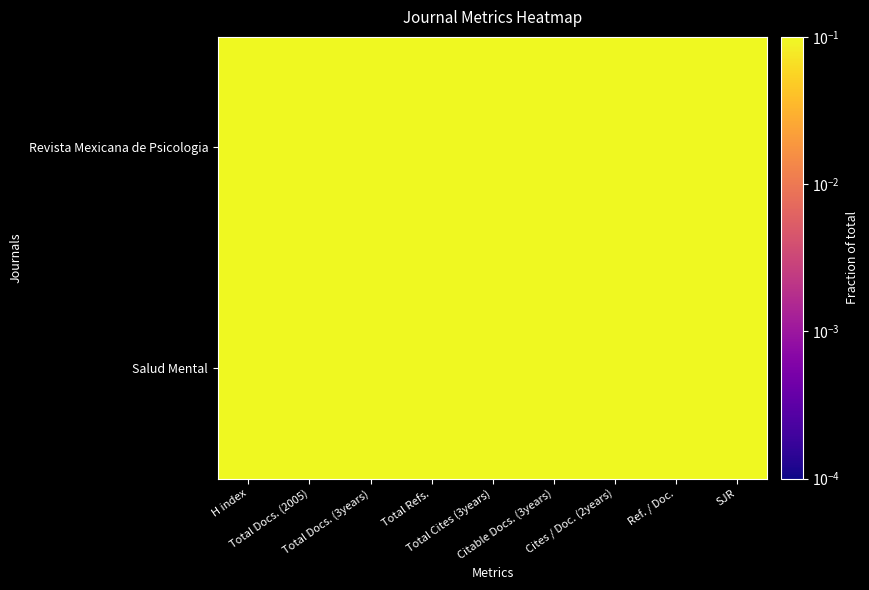

At H index, list the series in order from largest to smallest.

Salud Mental, Revista Mexicana de Psicologia